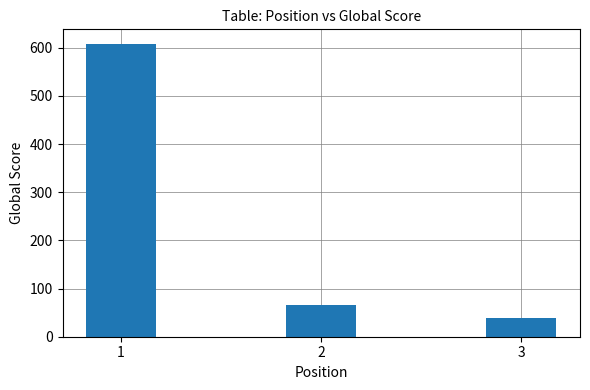

How many bars are there in total?

3